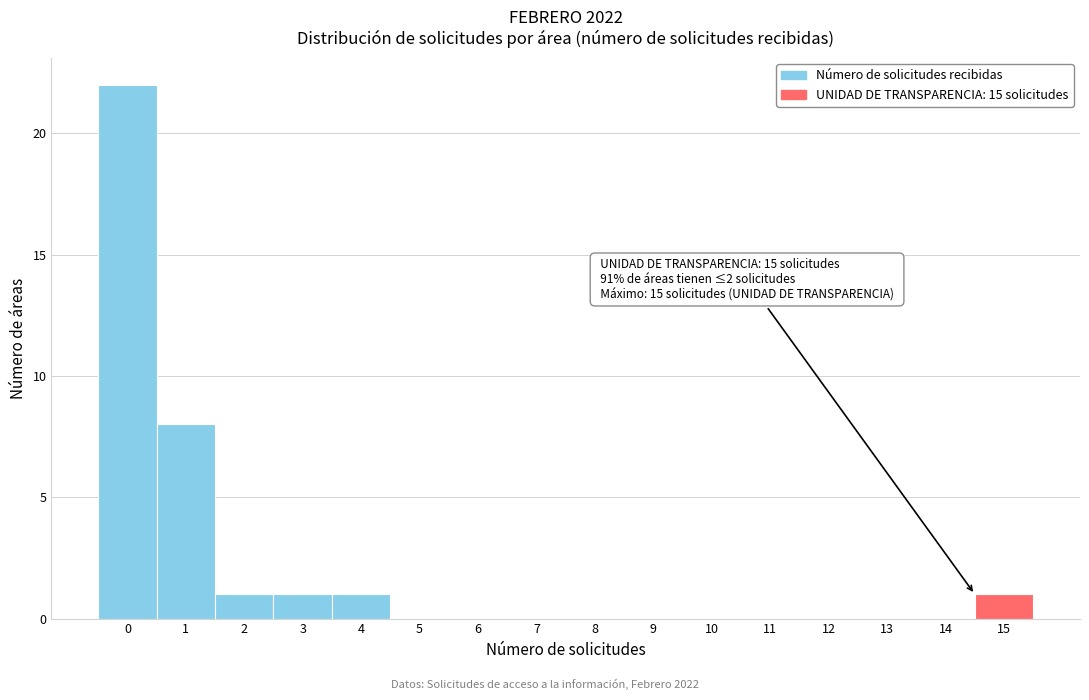

Which range on the x-axis has the tallest bar?

-0.5 to 0.5